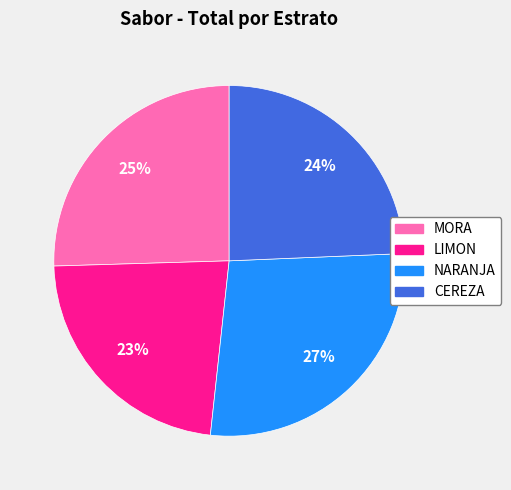

Which slice is the largest?

NARANJA